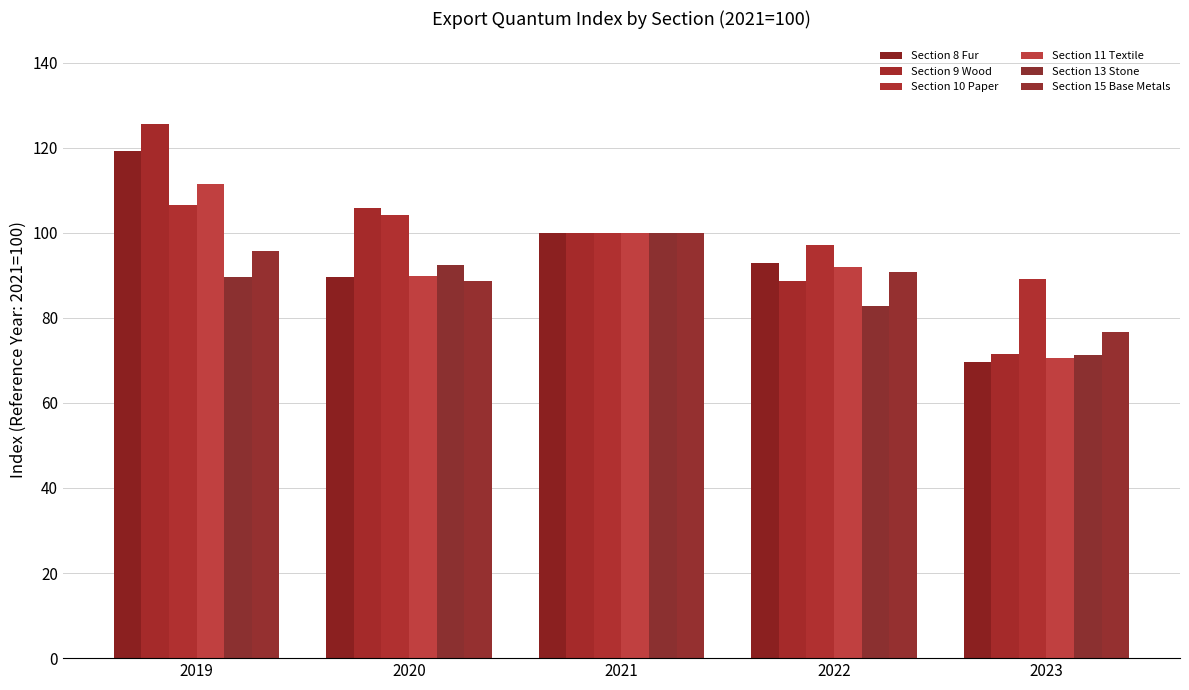

How many series are shown in this chart?

6